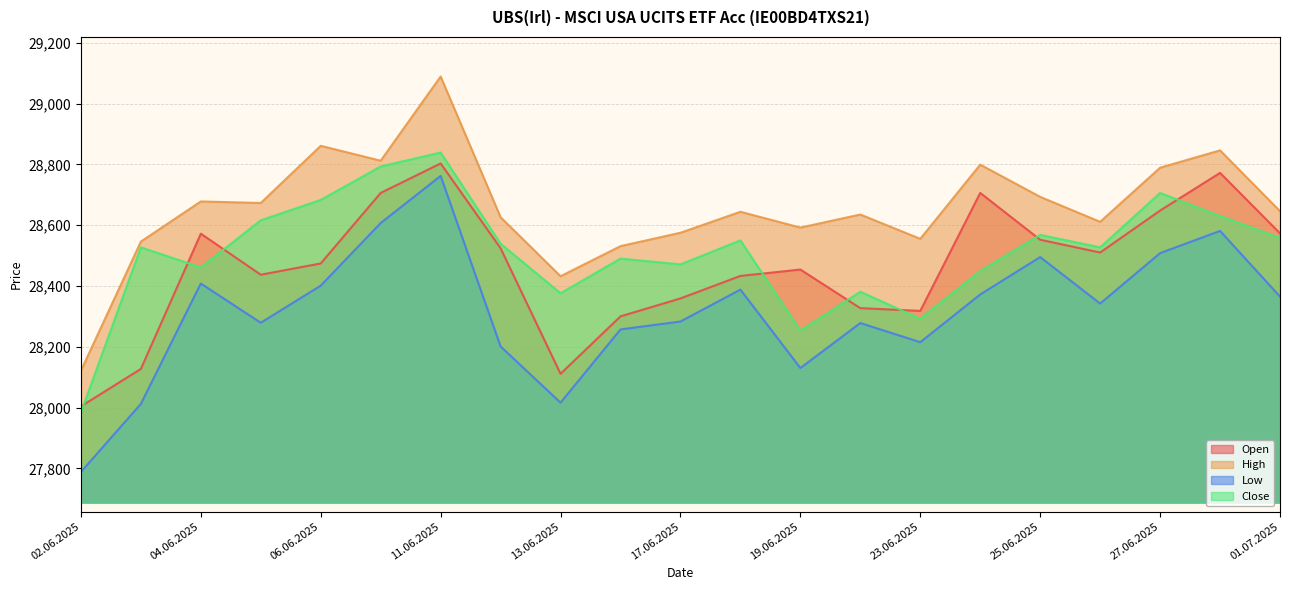

In Close, how many points are higher than both neighbors (excluding endpoints)?

7